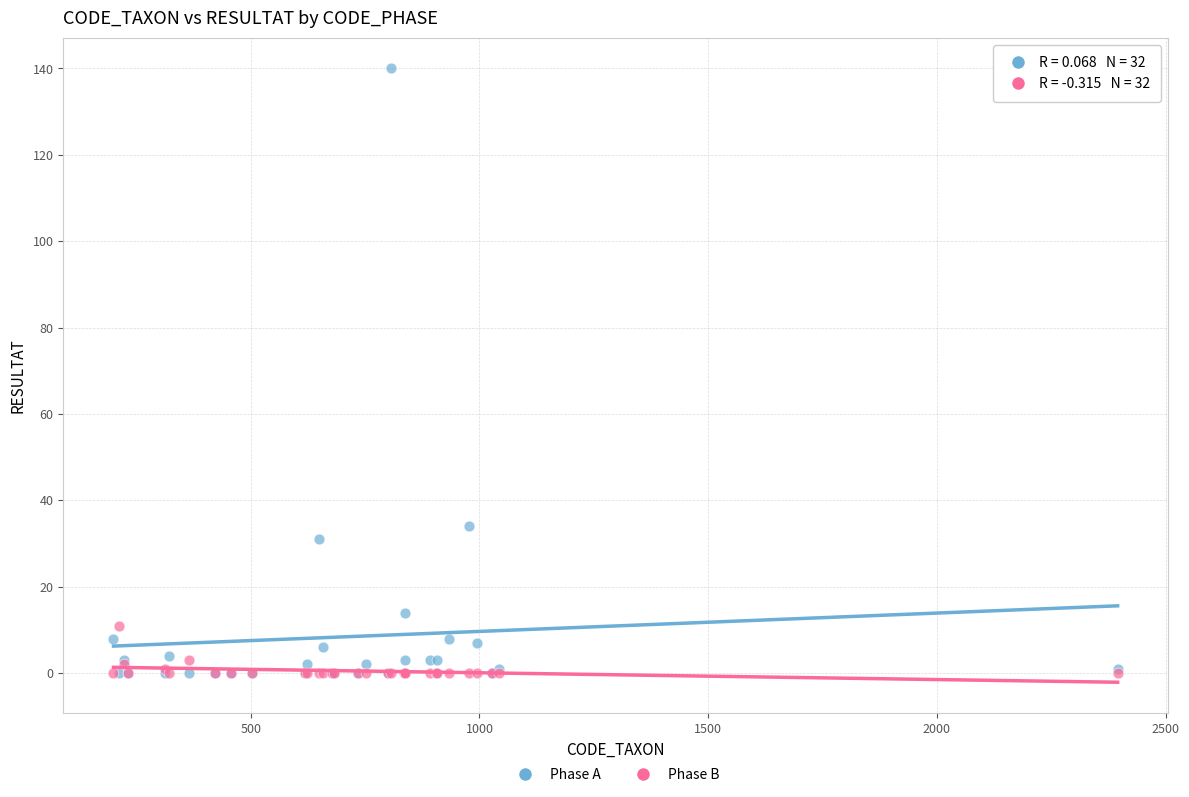

In the Phase A series, what Y value is closest to 70?

34